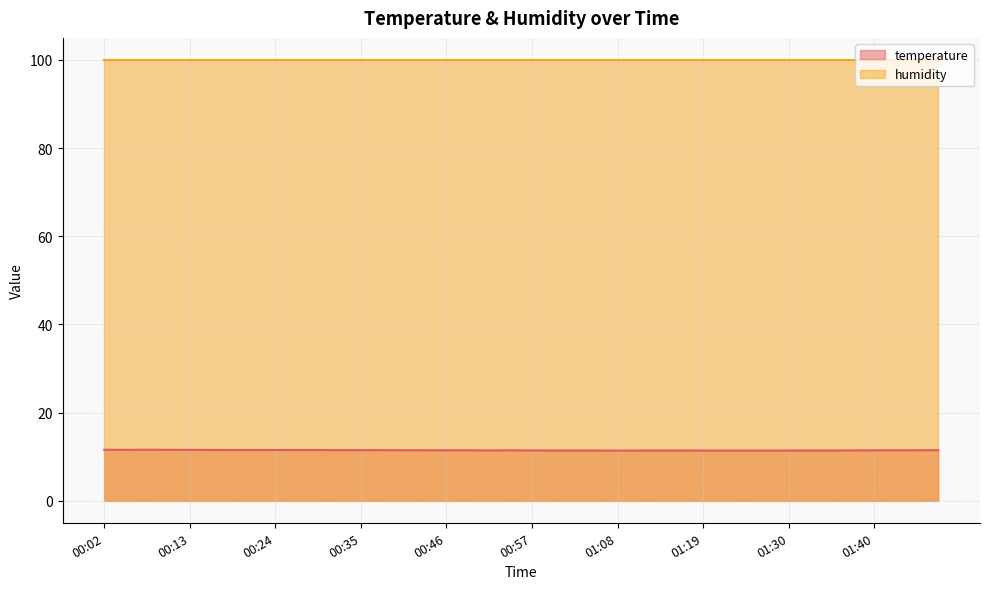

What is the average value?

11.4